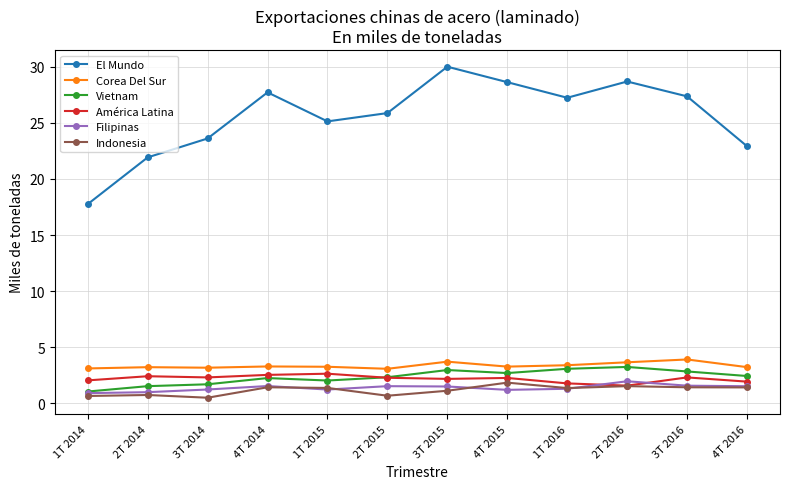

The value of Vietnam at 4T 2014 is 2.3. True or false?

True